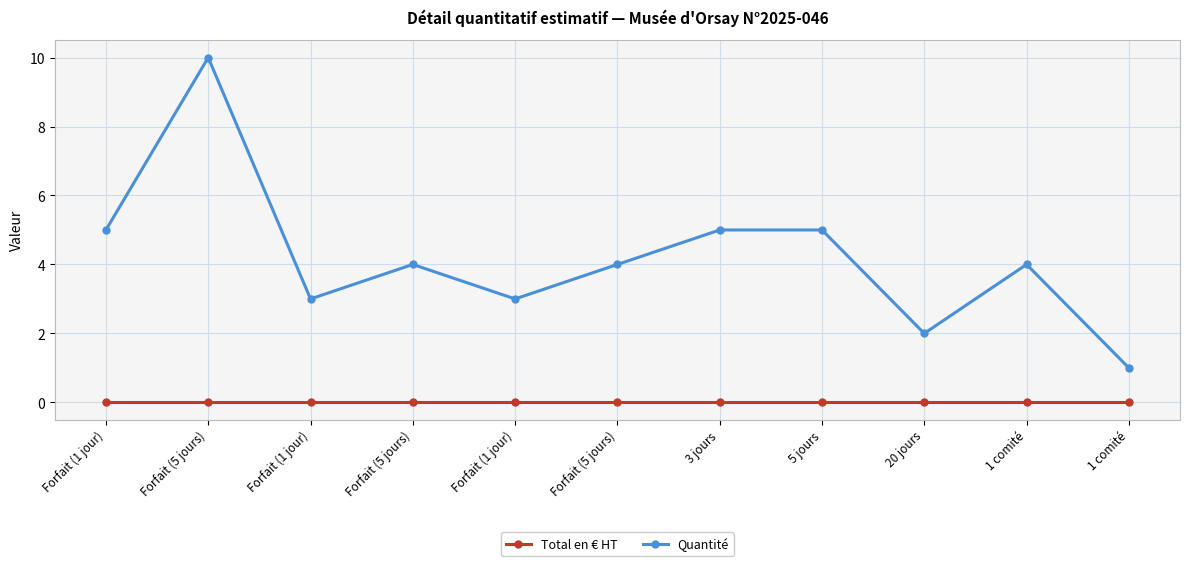

Rank the categories by Quantité value from lowest to highest.

1 comité, 20 jours, Forfait (1 jour), Forfait (1 jour), Forfait (5 jours), Forfait (5 jours), 1 comité, Forfait (1 jour), 3 jours, 5 jours, Forfait (5 jours)